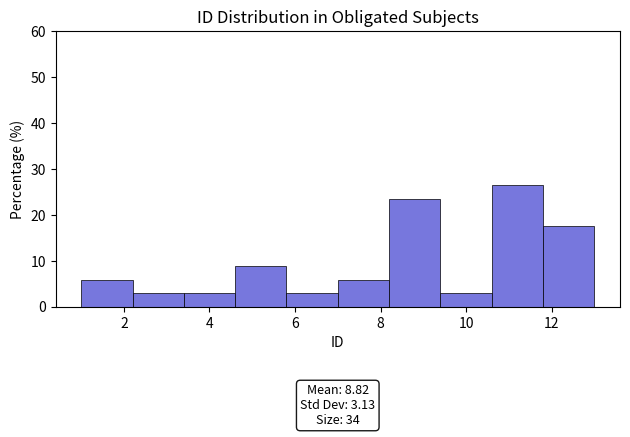

Which range on the x-axis has the tallest bar?

10.6 to 11.8